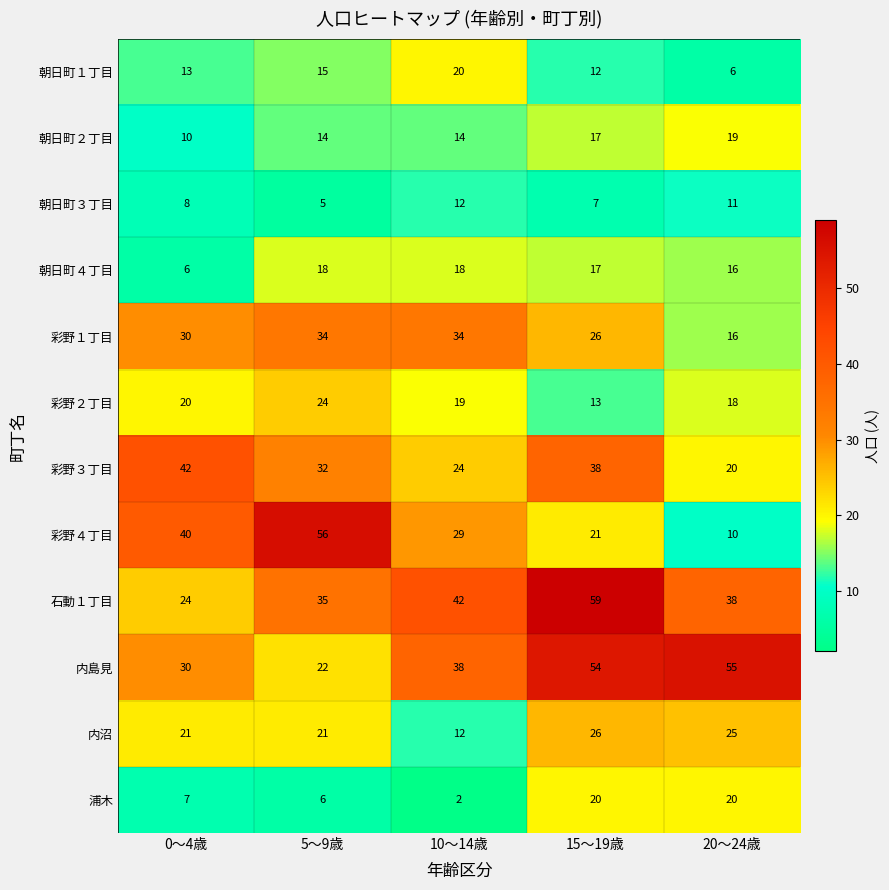

Is the value of 浦木 at 5〜9歳 greater than the value of 朝日町２丁目 at 15〜19歳?

No